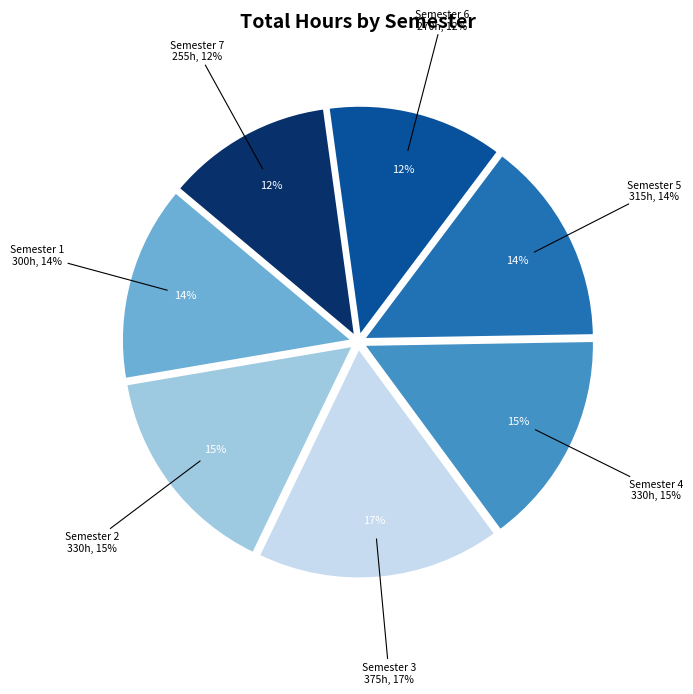

To the nearest percent, what is the combined percentage of Semester 5 and Semester 3?

32%